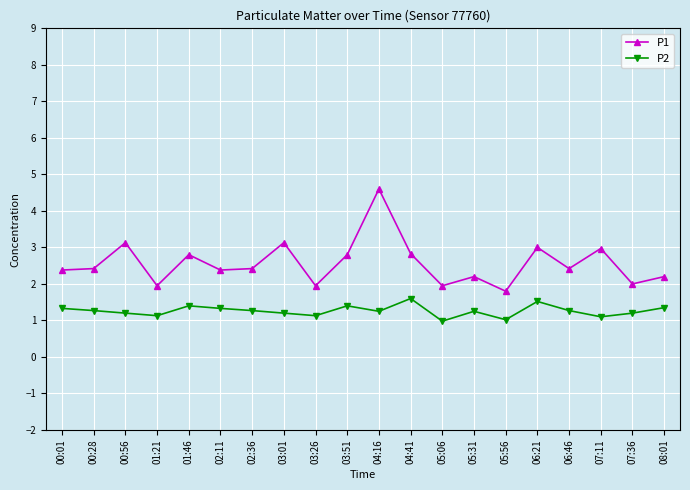

In P2, how many points are lower than both neighbors (excluding endpoints)?

6